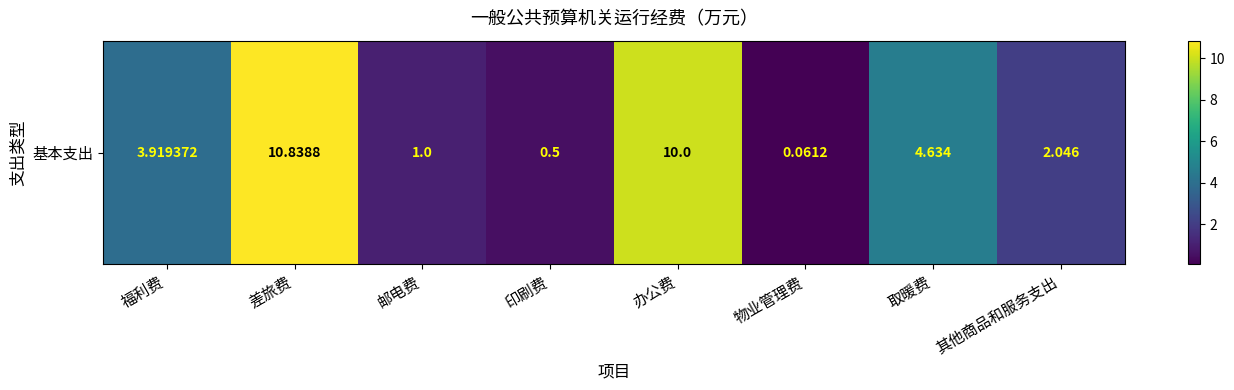

Rank the categories by value from lowest to highest.

物业管理费, 印刷费, 邮电费, 其他商品和服务支出, 福利费, 取暖费, 办公费, 差旅费